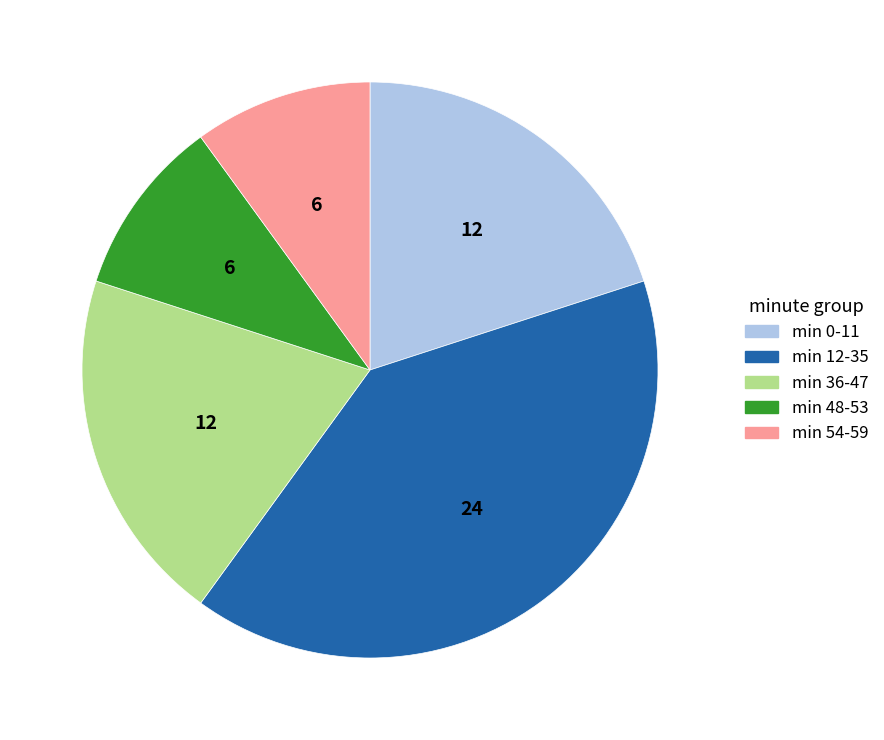

Count the number of slices in the pie.

5